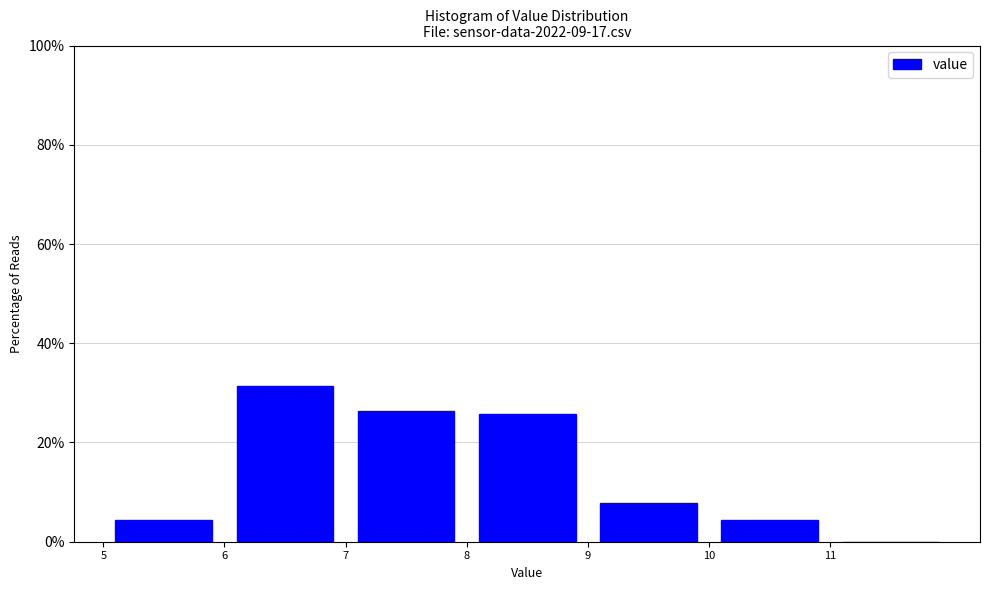

What is the height of the bar covering 9 to 10 on the x-axis? The values are not printed on the chart, so give them approximately, as read against the axis.

8